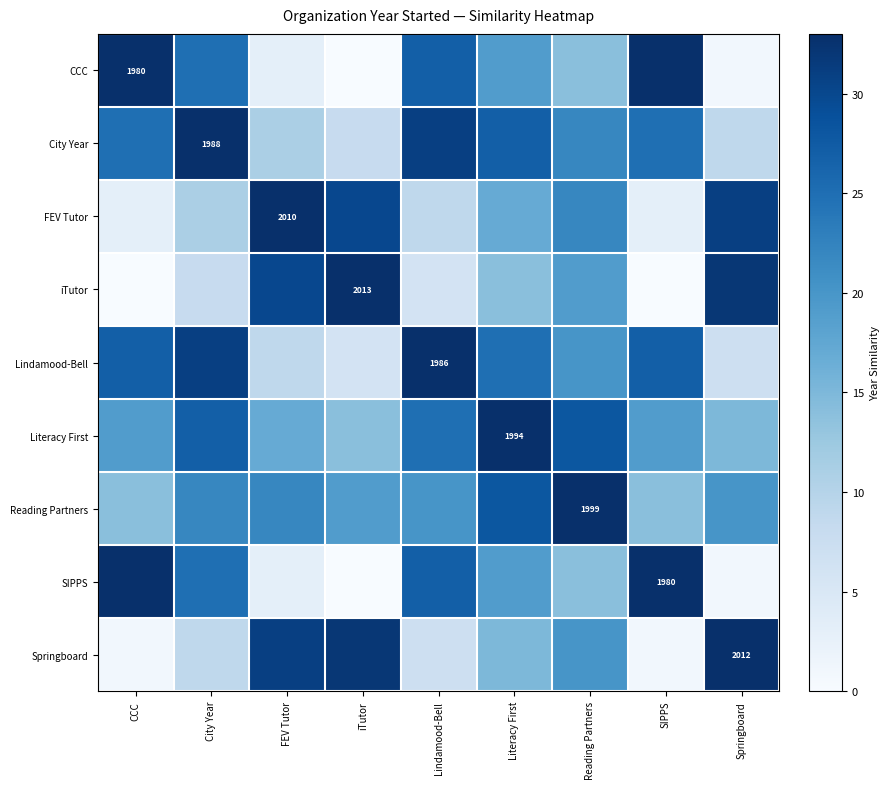

At how many categories does at least one series exceed 19?

9